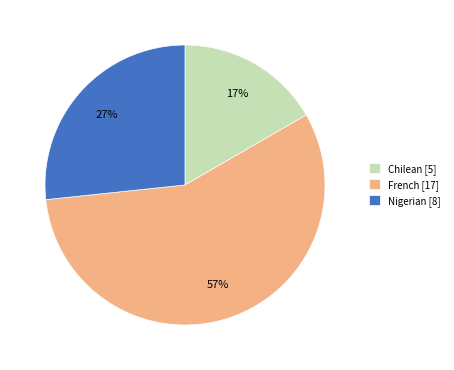

Rank the categories by value from lowest to highest.

Chilean, Nigerian, French